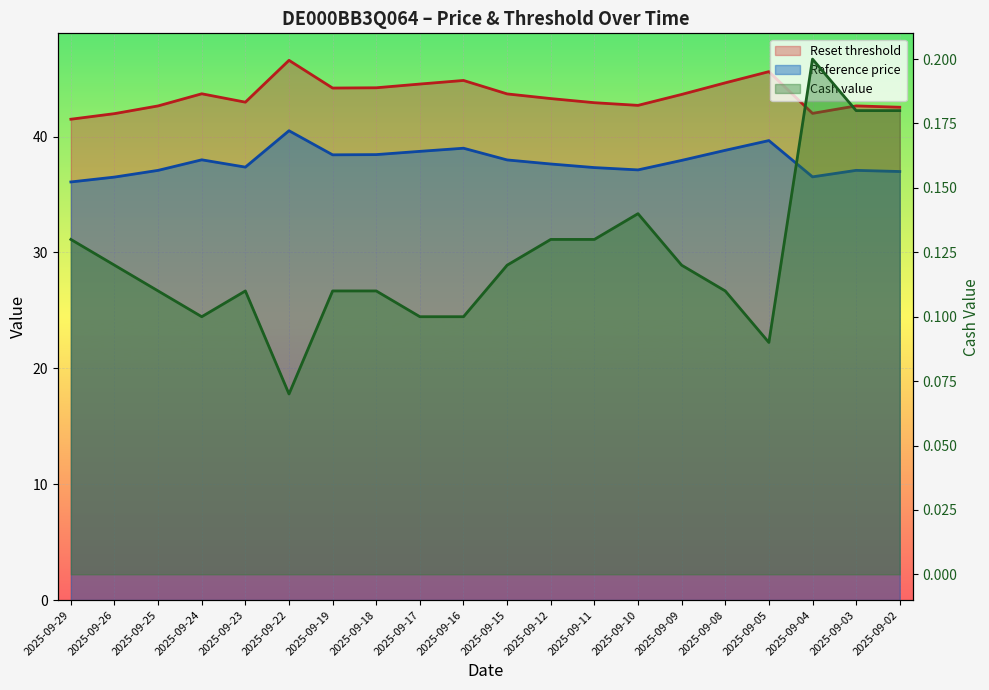

What is the difference between the Reference price values at 2025-09-29 and 2025-09-10?

1.0